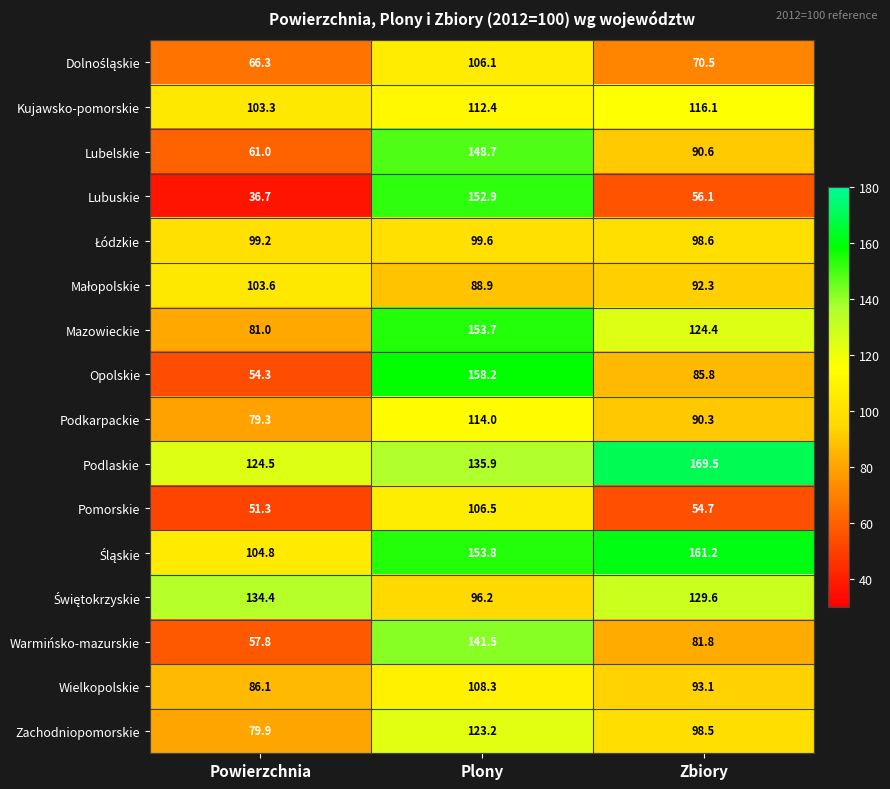

Rank the categories by Pomorskie value from lowest to highest.

Powierzchnia, Zbiory, Plony